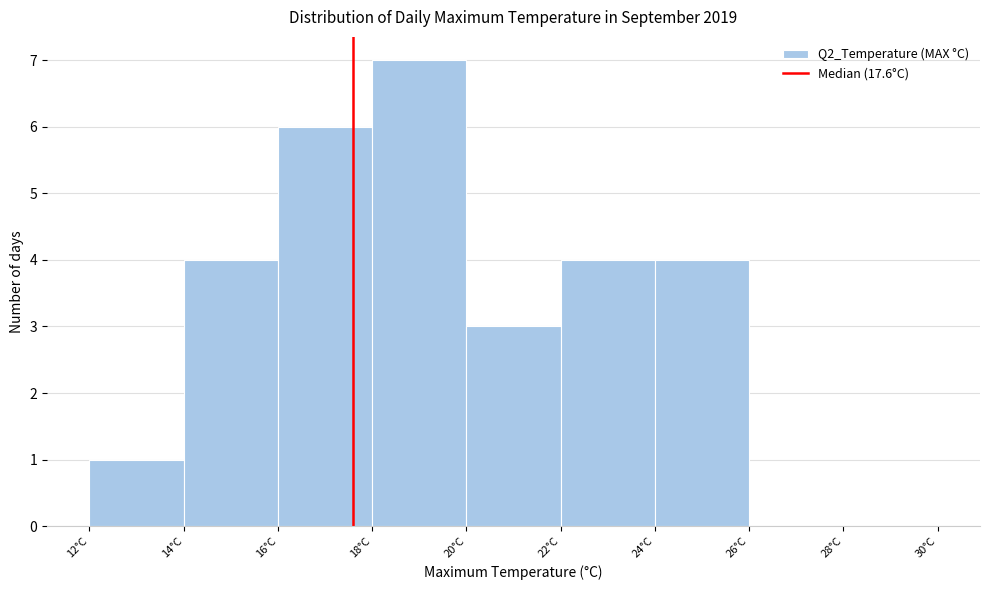

Reading left to right, transcribe this chart: for each bar, give the range it covers on the x-axis and its height. The values are not printed on the chart, so give them approximately, as read against the axis.

12 to 14: 1
14 to 16: 4
16 to 18: 6
18 to 20: 7
20 to 22: 3
22 to 24: 4
24 to 26: 4
26 to 28: 0
28 to 30: 0